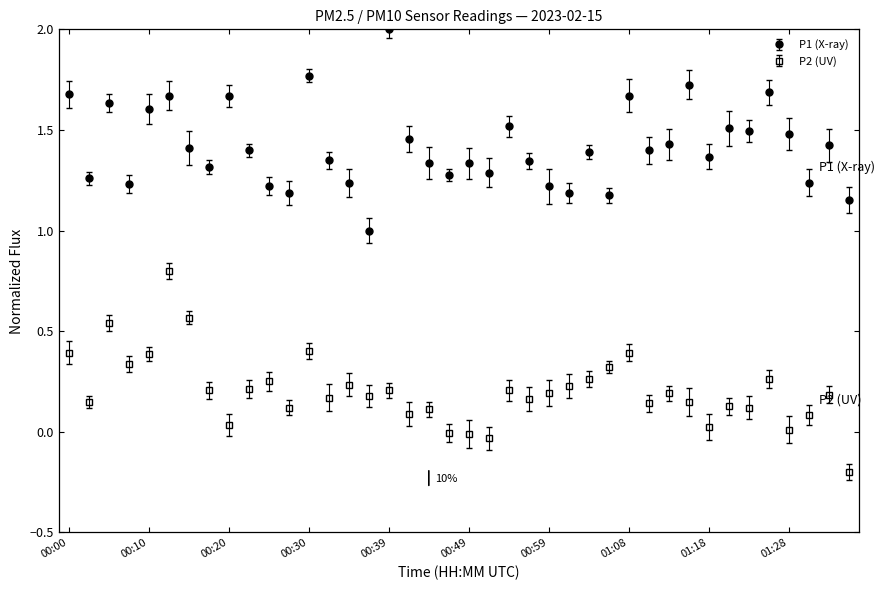

True or false: P2 (UV) has more than 2 interior local peaks.

True